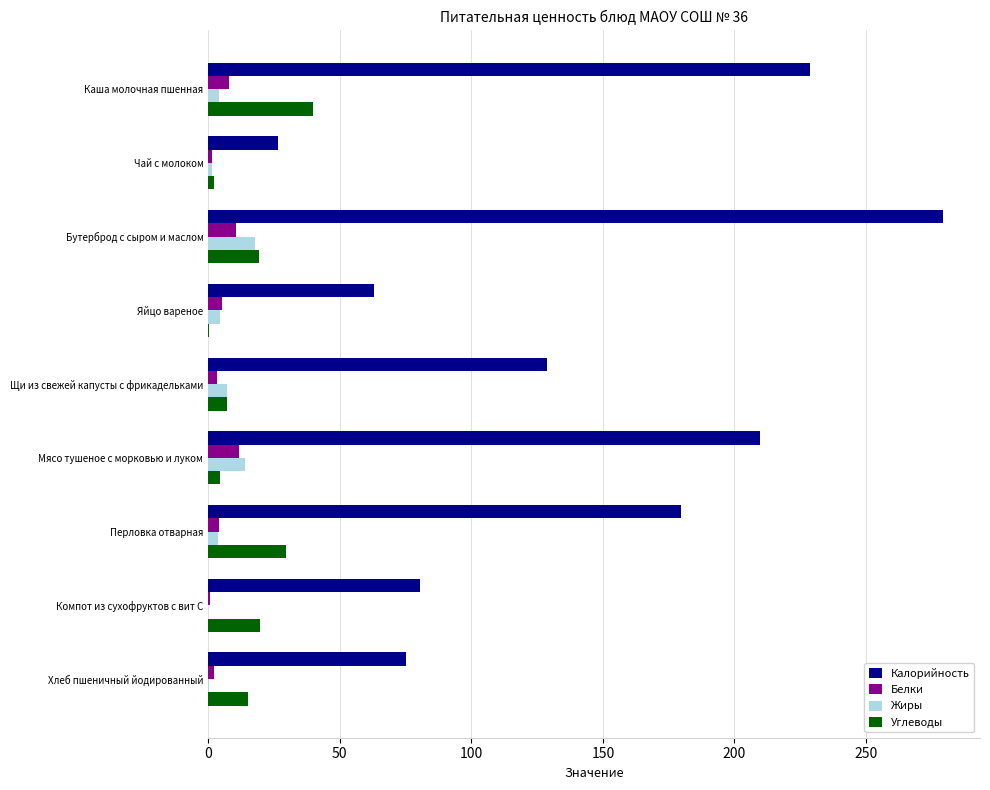

Is the value of Жиры at Каша молочная пшенная greater than the value of Калорийность at Яйцо вареное?

No